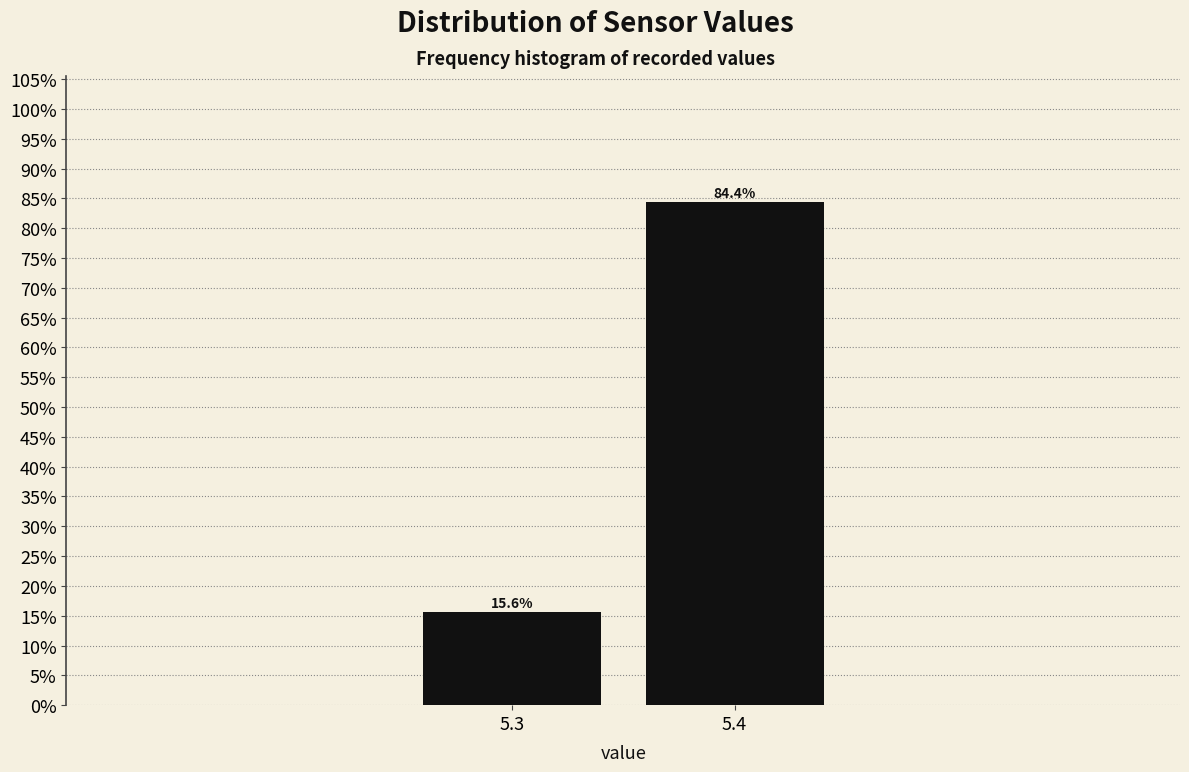

Reading left to right, transcribe all the data shown in this chart.

5.3=15.6	5.4=84.4